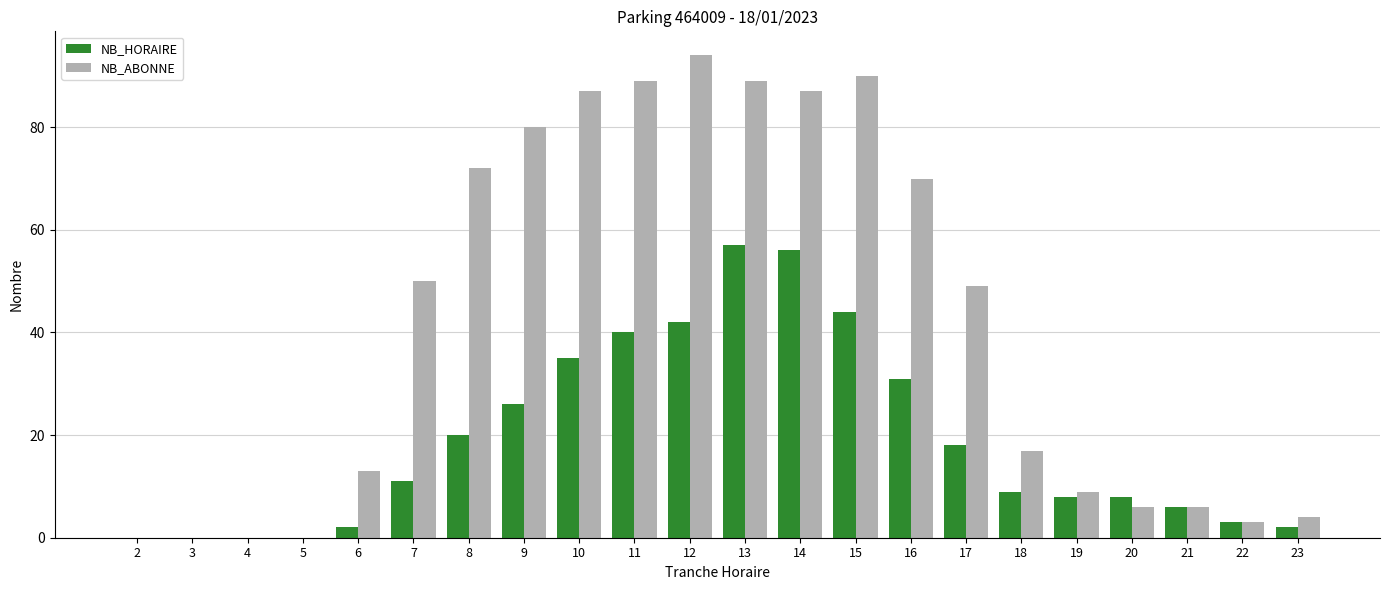

How many distinct data groups are displayed?

2